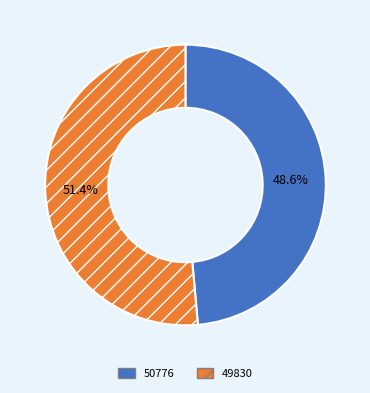

Which category accounts for the majority?

49830